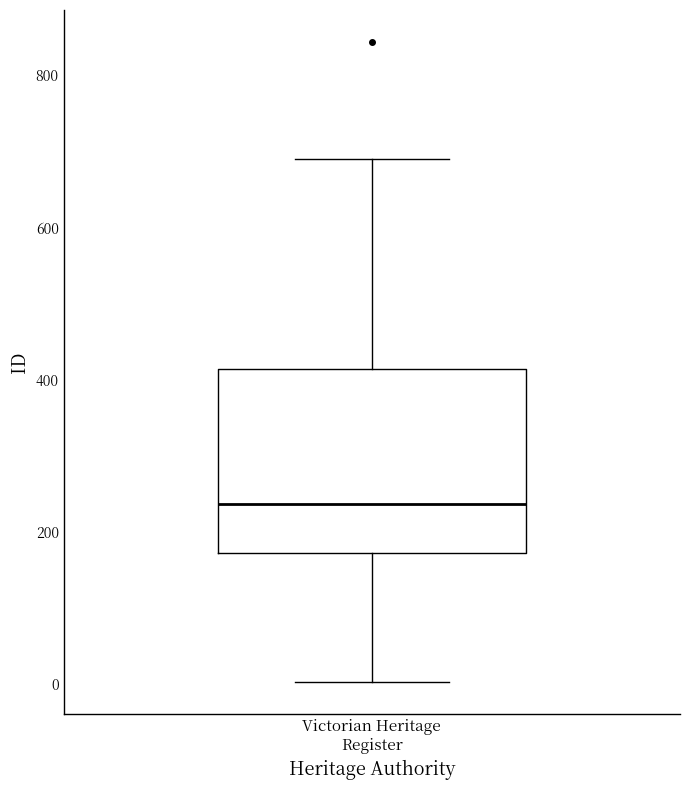

Transcribe this box plot: give where the median line is, the range the box spans, and where the two whiskers end, as read against the y-axis. The values are not printed on the chart, so give them approximately, as read against the axis.

median 240, box 180 to 420, whiskers 0 to 700